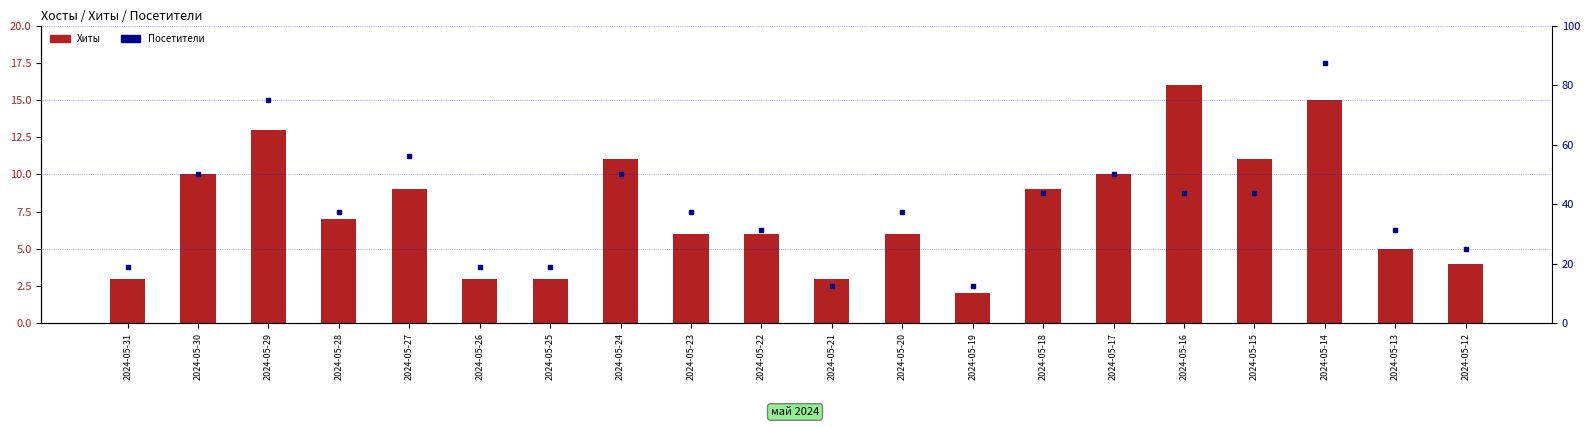

At which category is the sum across all series the highest?

2024-05-14